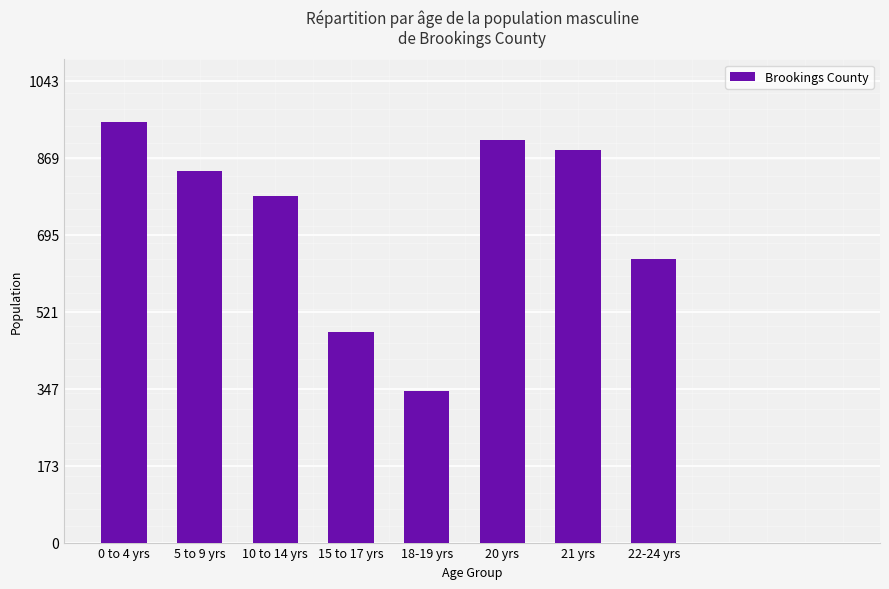

How many bars are there in total?

8